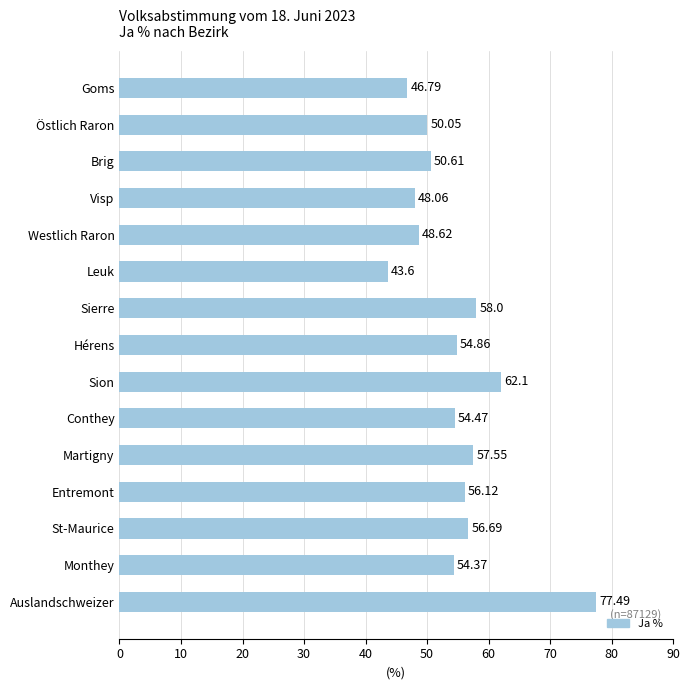

What is the change in value from Brig to Entremont?

+5.5